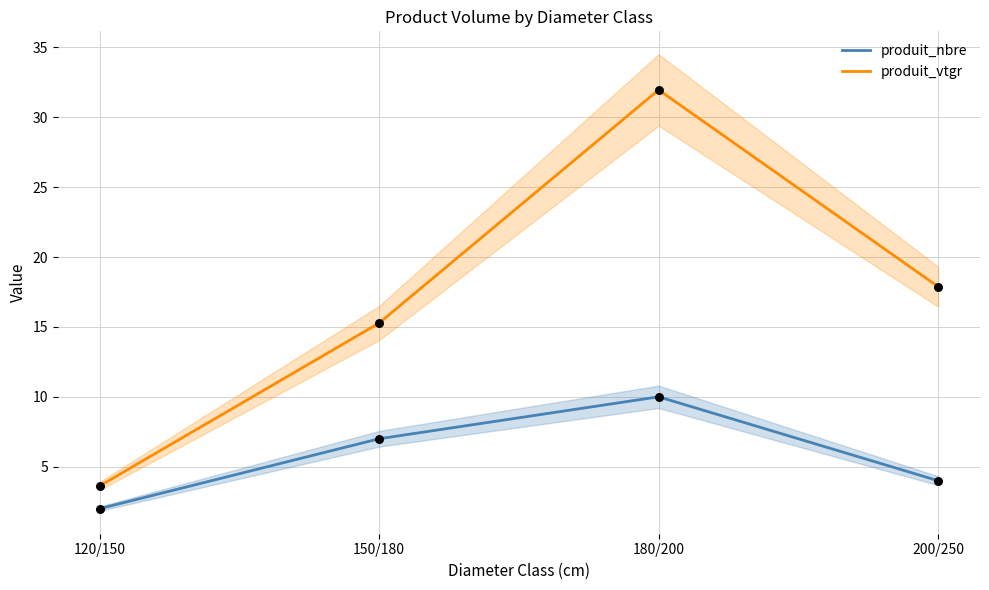

Which series reaches the minimum Y coordinate?

produit_nbre